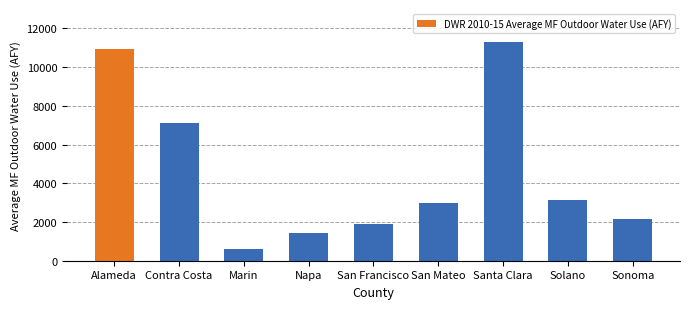

At which category does the chart reach its peak across all series?

Santa Clara